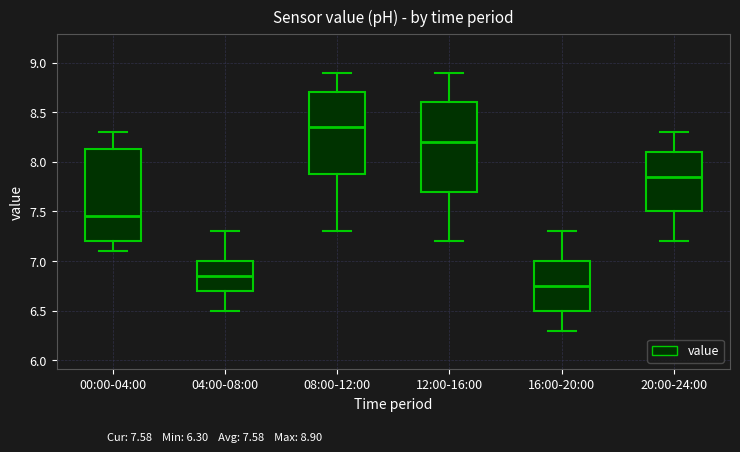

Where does the lower whisker of the box for 20:00-24:00 end on the y-axis? The values are not printed on the chart, so give them approximately, as read against the axis.

7.20